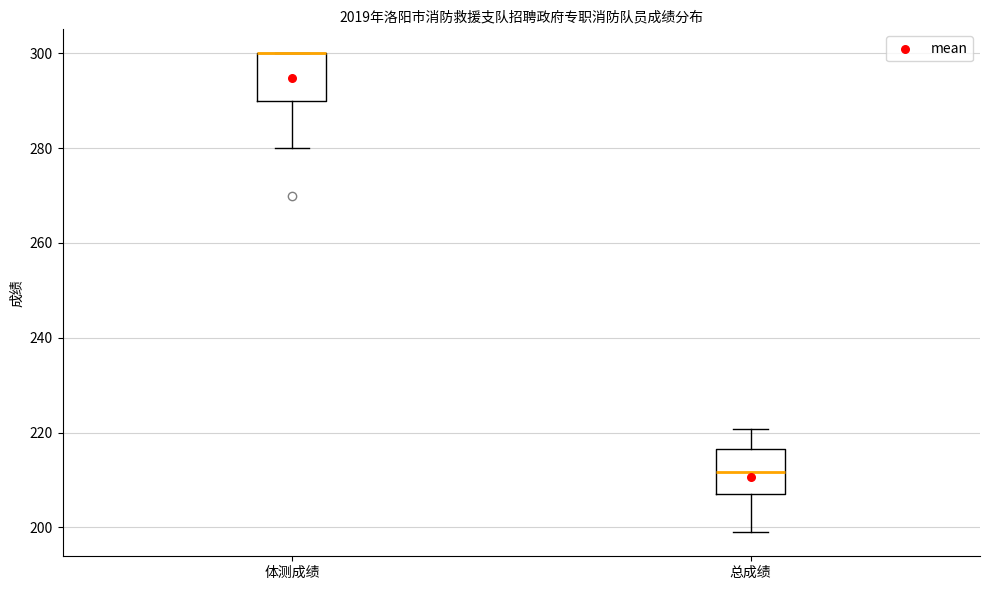

Reading left to right, read every box against the y-axis: the position of its median line, the range the box covers, and the ends of its whiskers. The values are not printed on the chart, so give them approximately, as read against the axis.

体测成绩: median 300 (drawn on the box's upper edge), box 290 to 300, whiskers 280 to 300
总成绩: median 212, box 206 to 216, whiskers 198 to 220